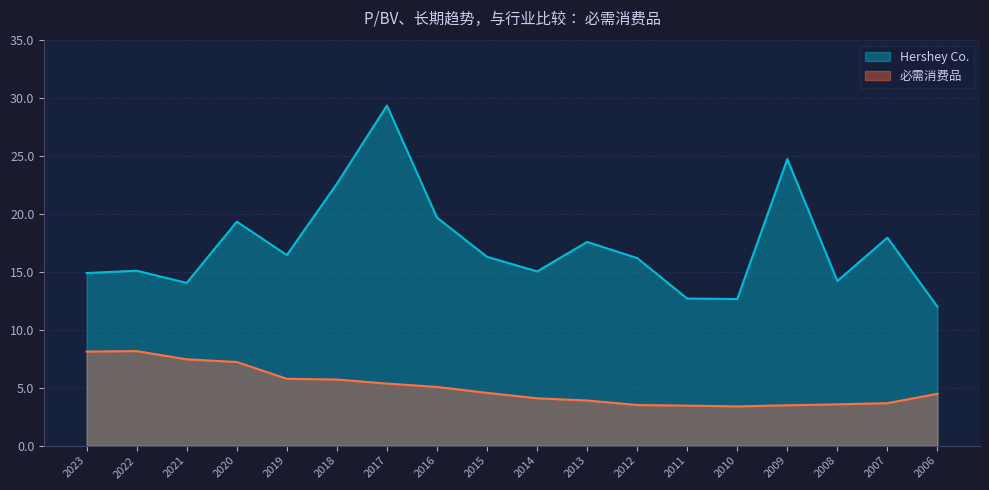

At which label does 必需消费品 first exceed 4?

2023